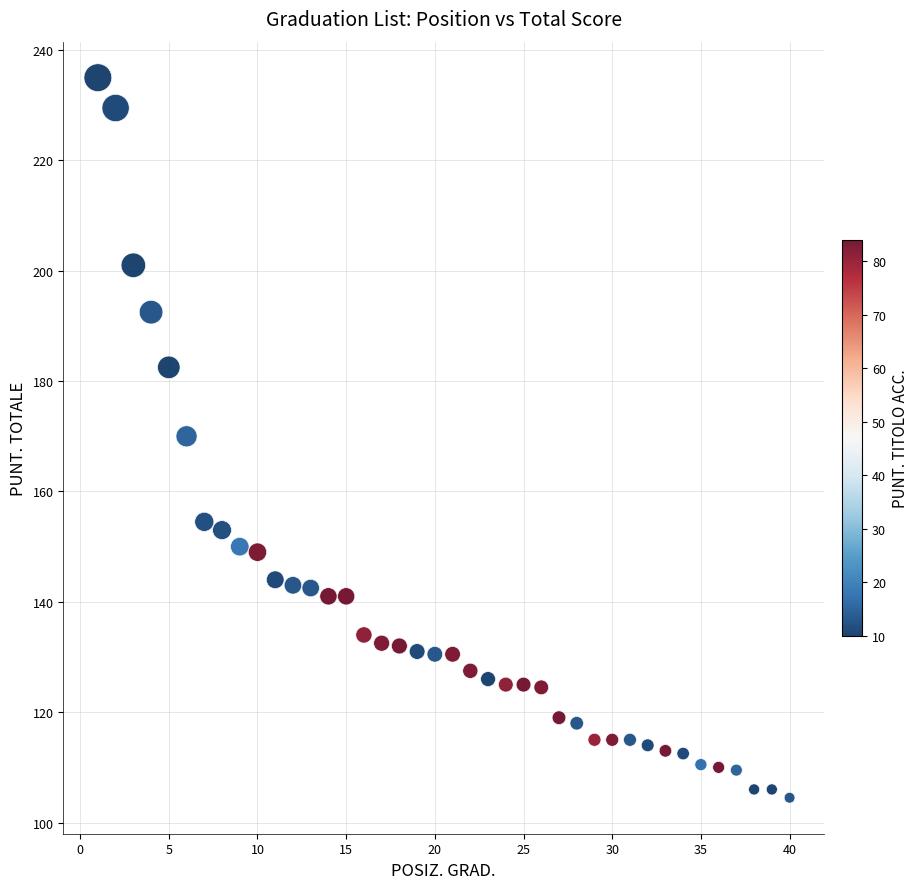

What is the range of Y values (max minus min)?

130.5